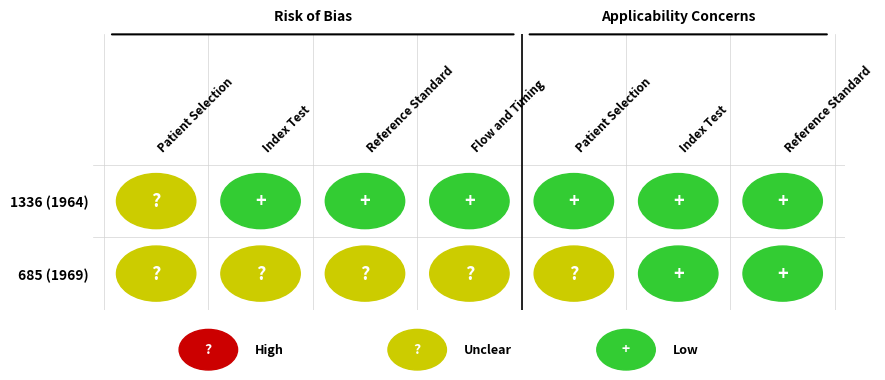

Which series has the largest total across all categories?

685 (1969)